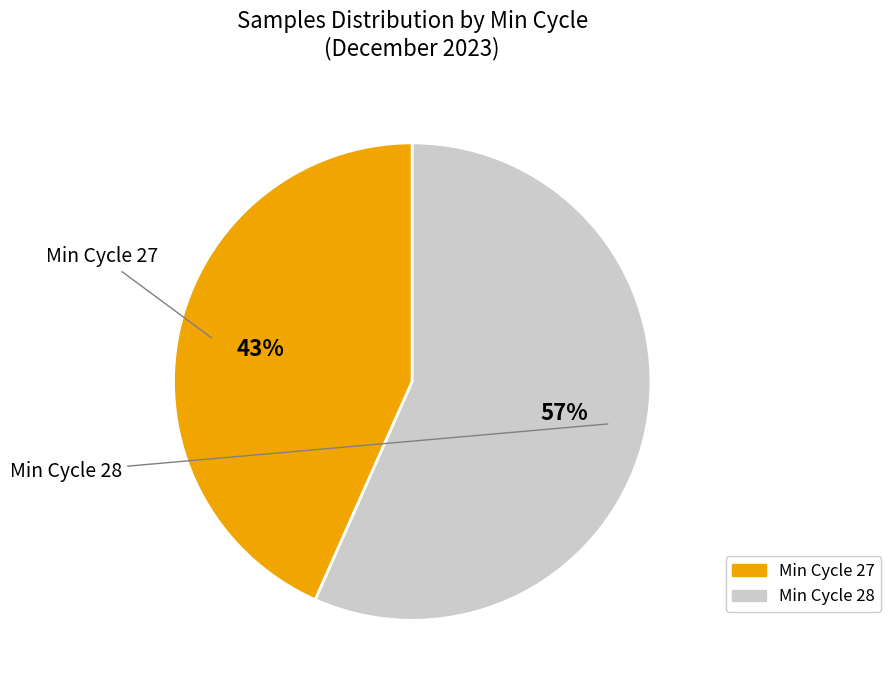

Is there a majority slice in this chart?

Yes